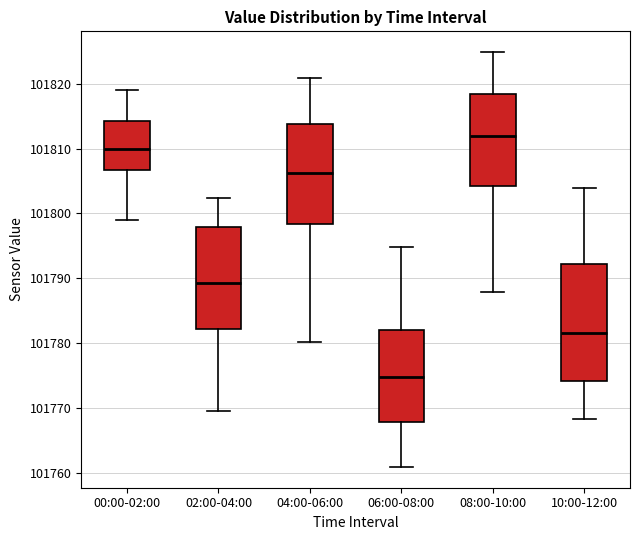

Which box is the tallest, from its lower edge to its upper edge?

10:00-12:00